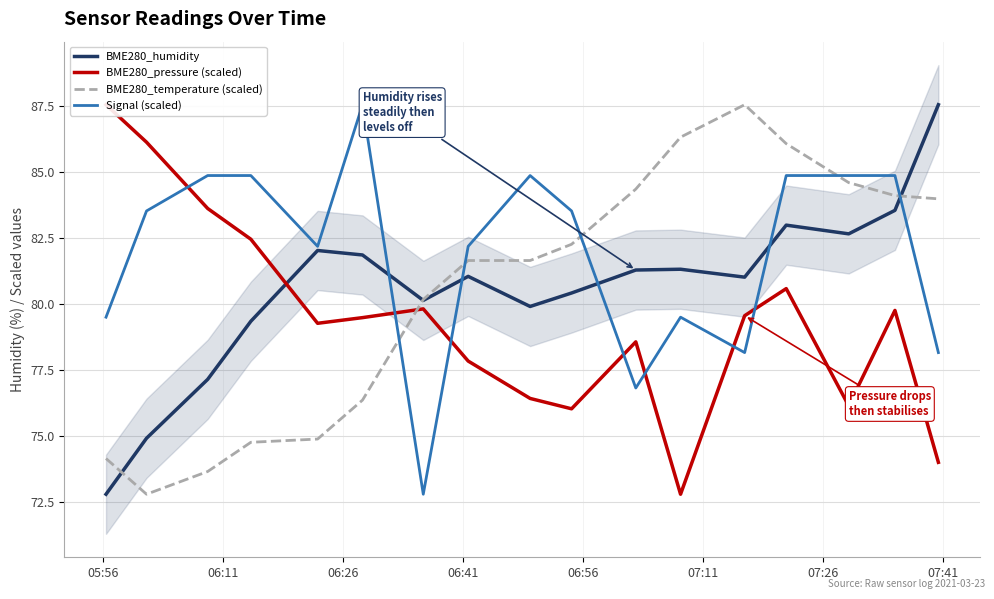

How many times do BME280_temperature (scaled) and Signal (scaled) cross each other?

5